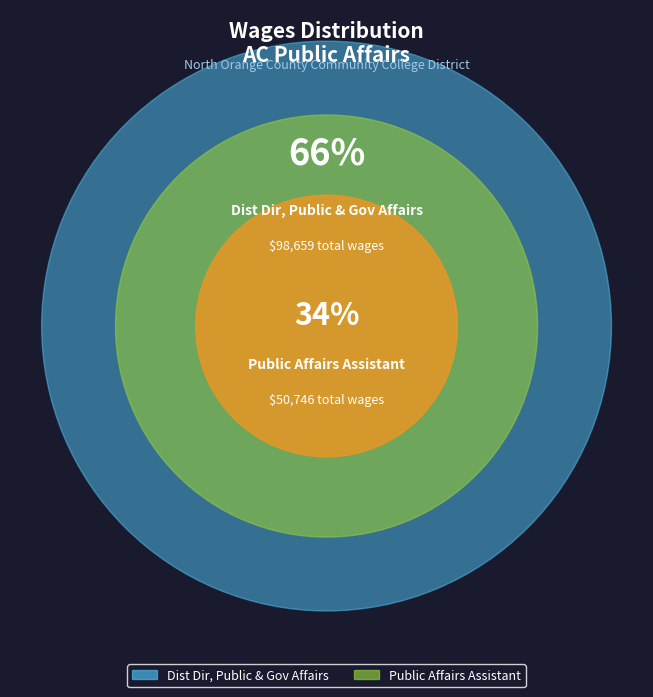

What is the change in value from Dist Dir, Public & Gov Affairs to Public Affairs Assistant?

-47913